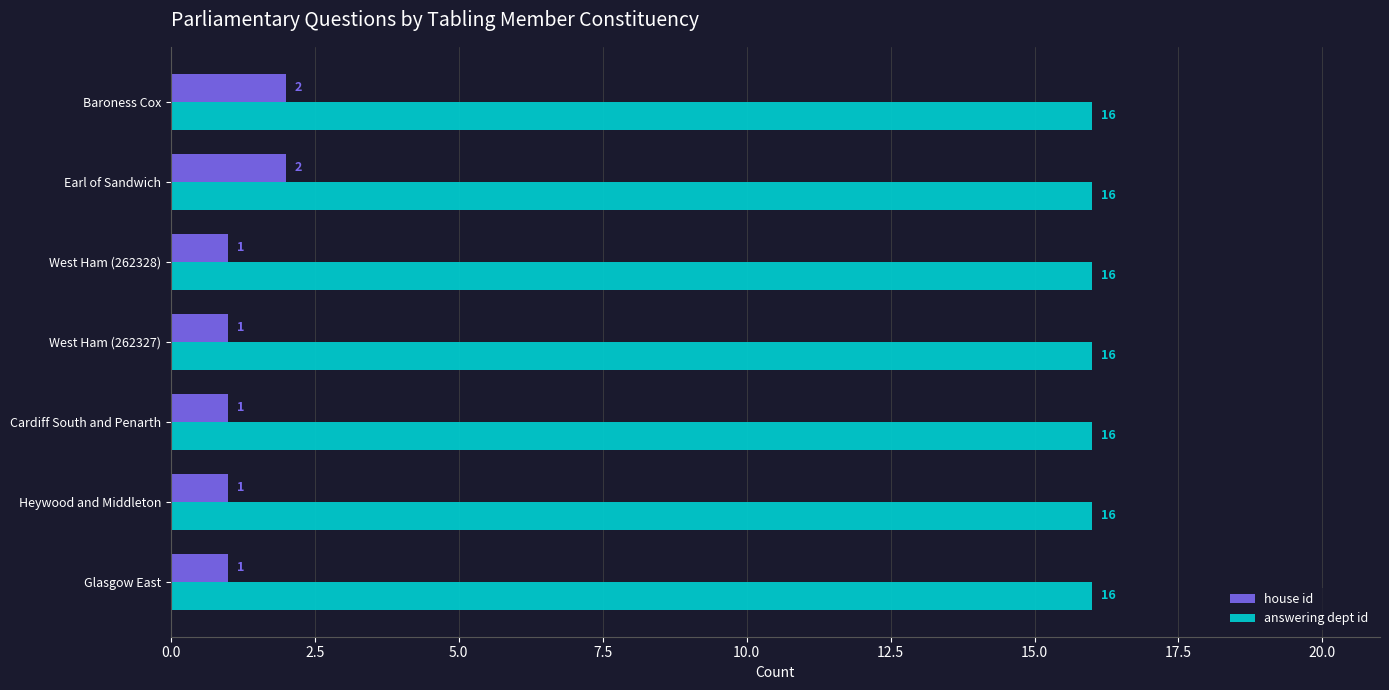

Which series has the largest total across all categories?

answering dept id